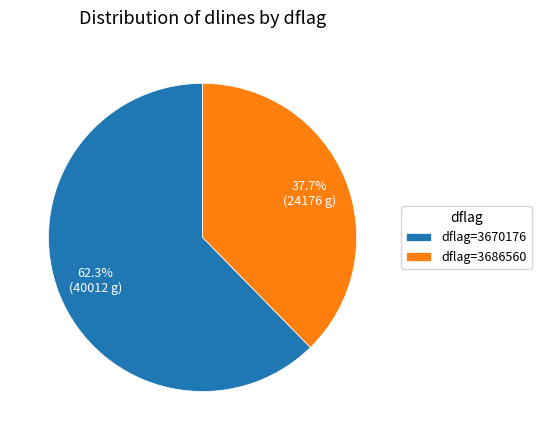

What percentage is NOT represented by dflag=3670176?

37.7%